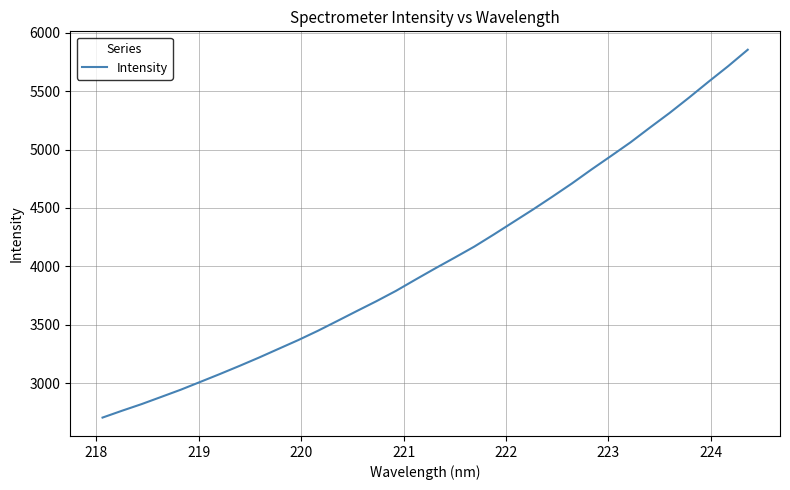

True or false: there are more than 0 points higher than both neighbors.

False